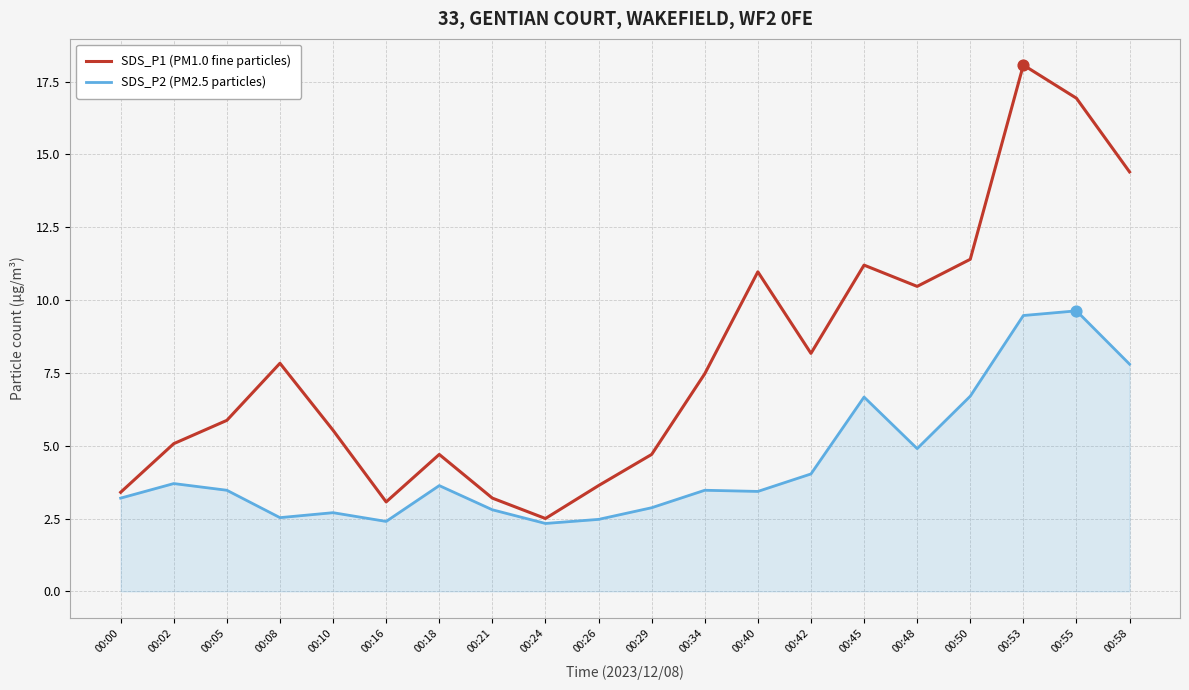

What are all the series names shown in the legend?

SDS_P1 (PM1.0 fine particles), SDS_P2 (PM2.5 particles)